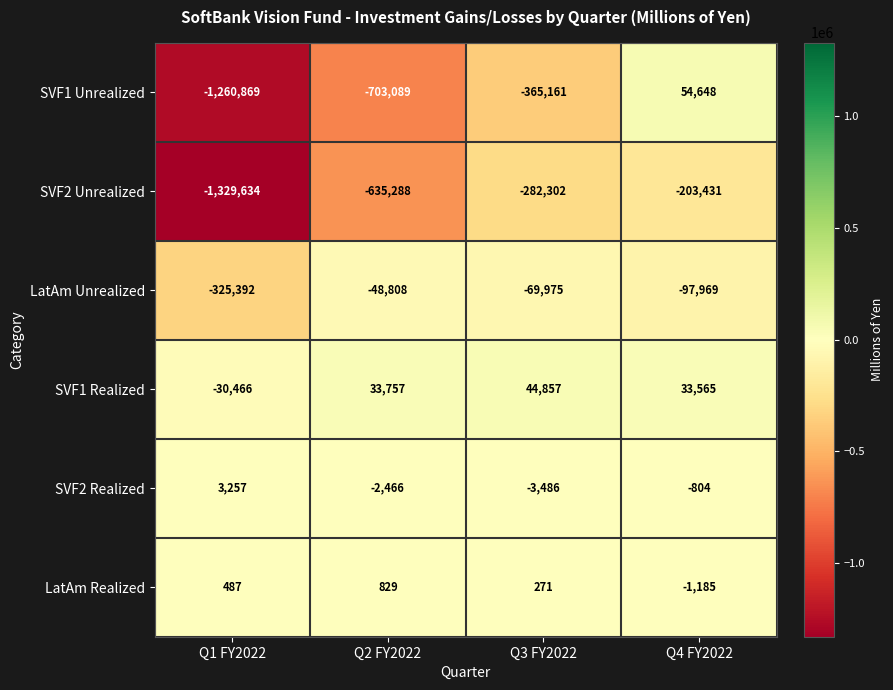

What value does the LatAm Realized series have at Q4 FY2022?

-1185